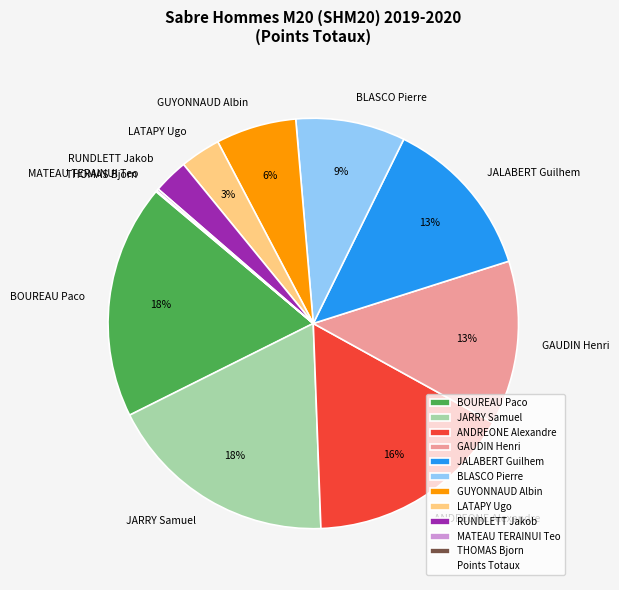

To the nearest percent, what is the average slice percentage?

9%